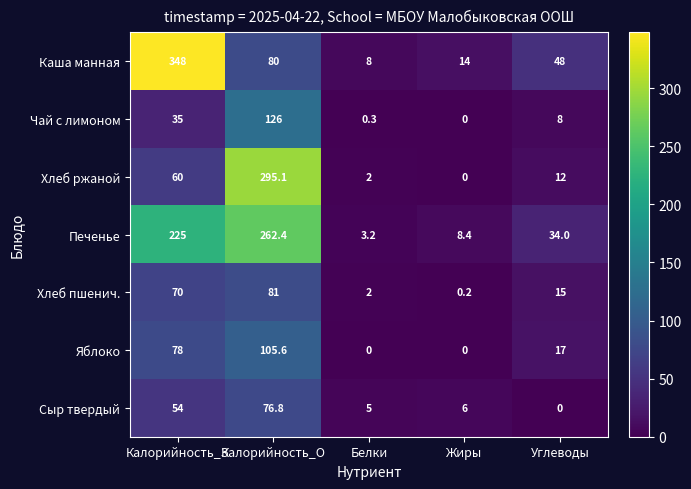

What is the total value across all series at Калорийность_О?

1026.9